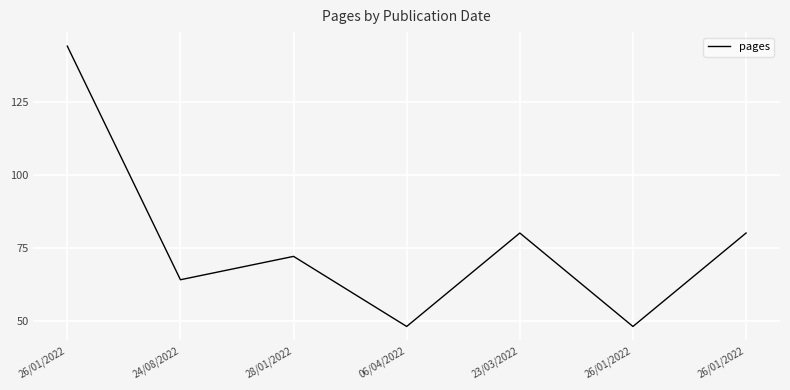

What is the label of the 3rd point from the right?

23/03/2022